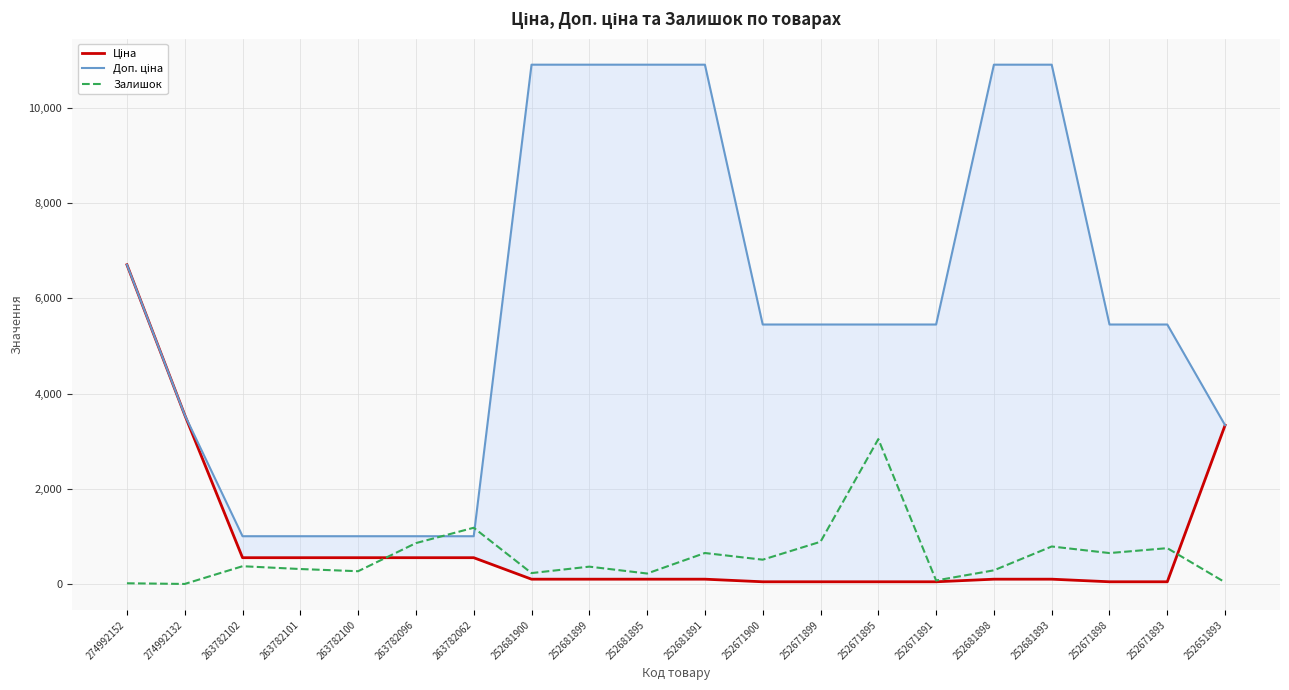

How many data points in Ціна are less than 109?

6